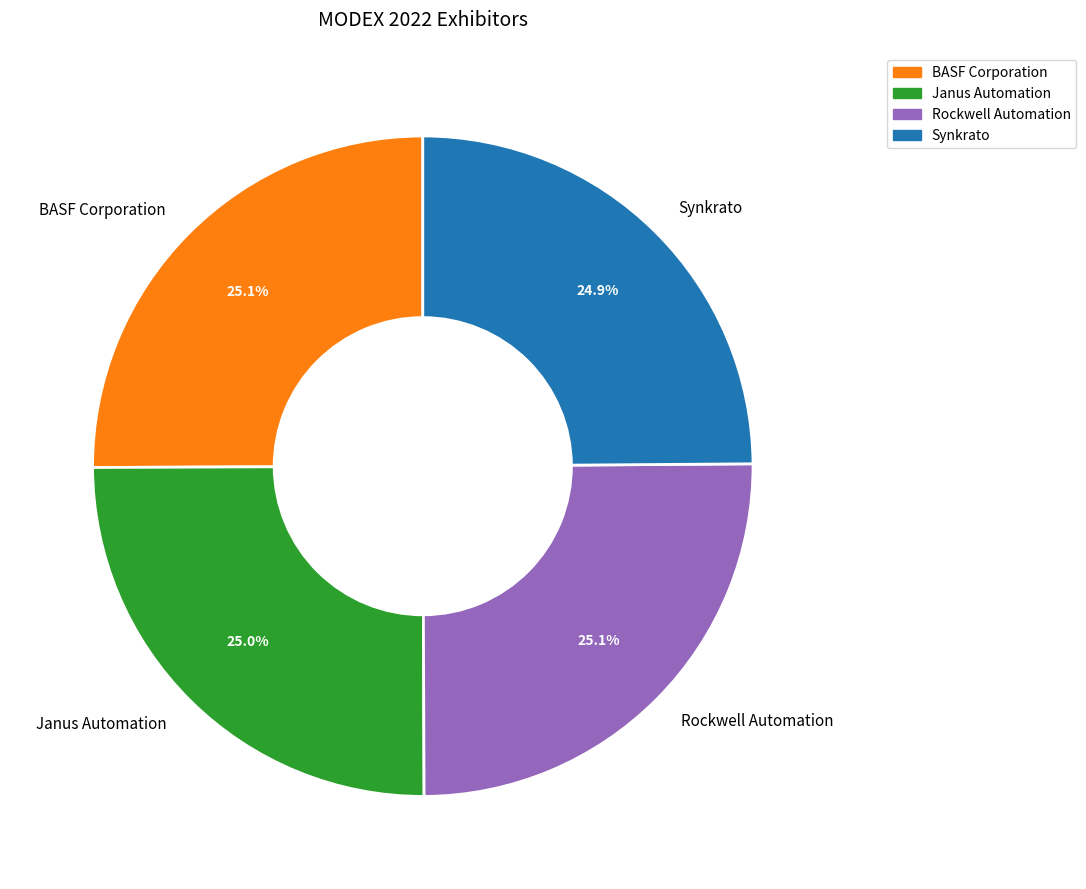

Is BASF Corporation the majority of the pie?

No